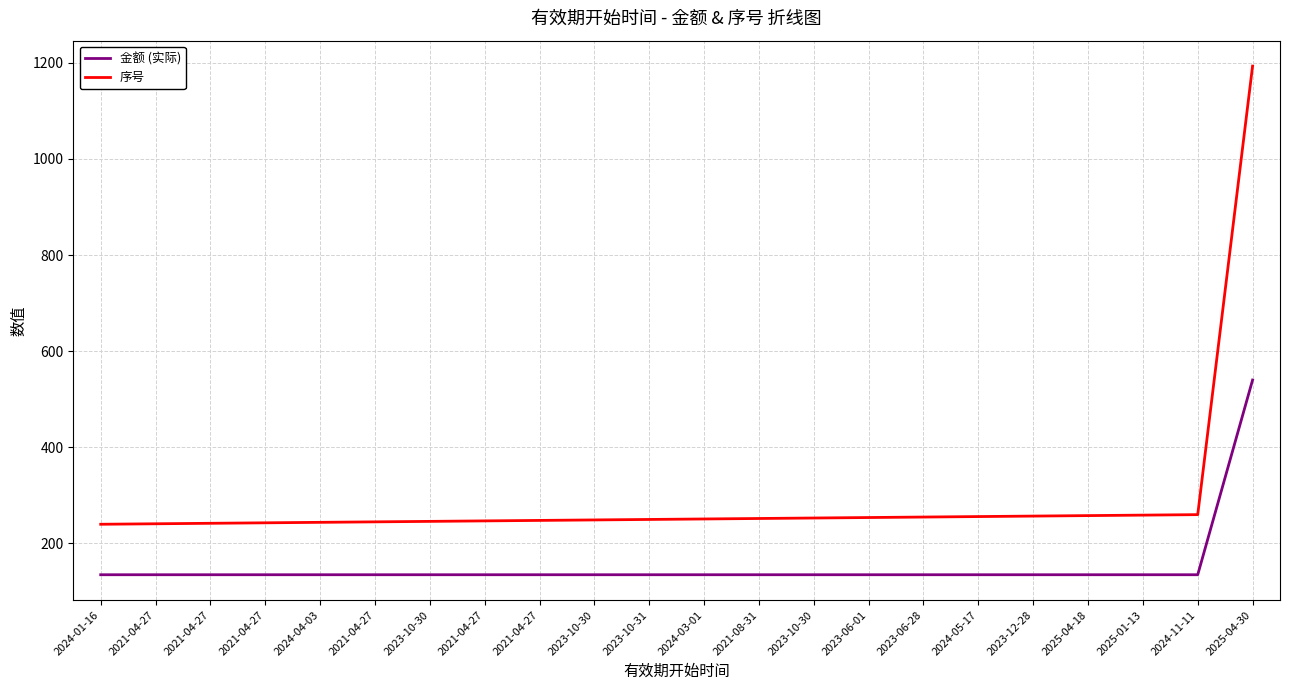

What is the label of the 10th point from the right?

2021-08-31